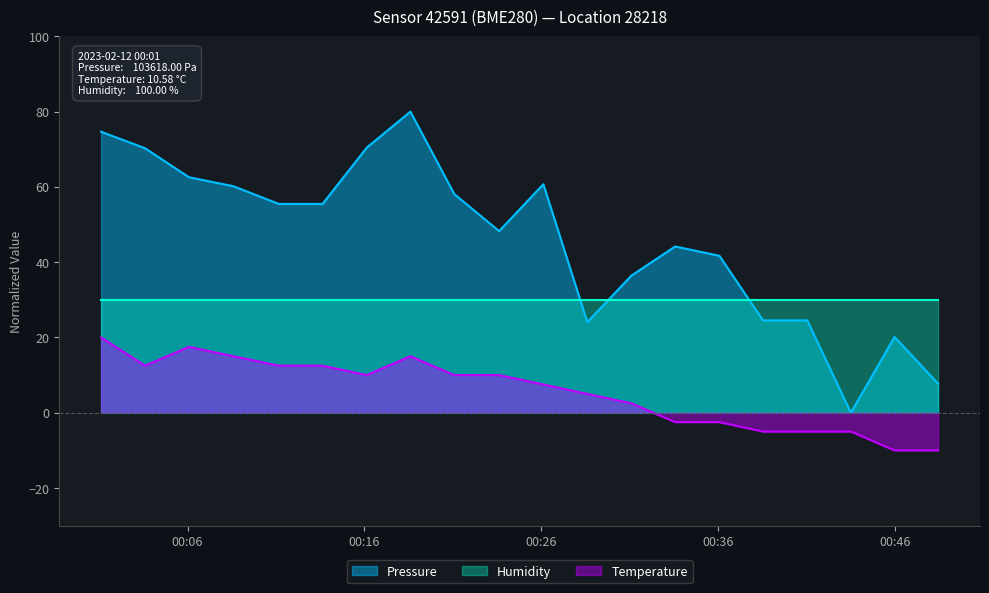

What is the value of the Pressure point at the 14th from the left?

44.2